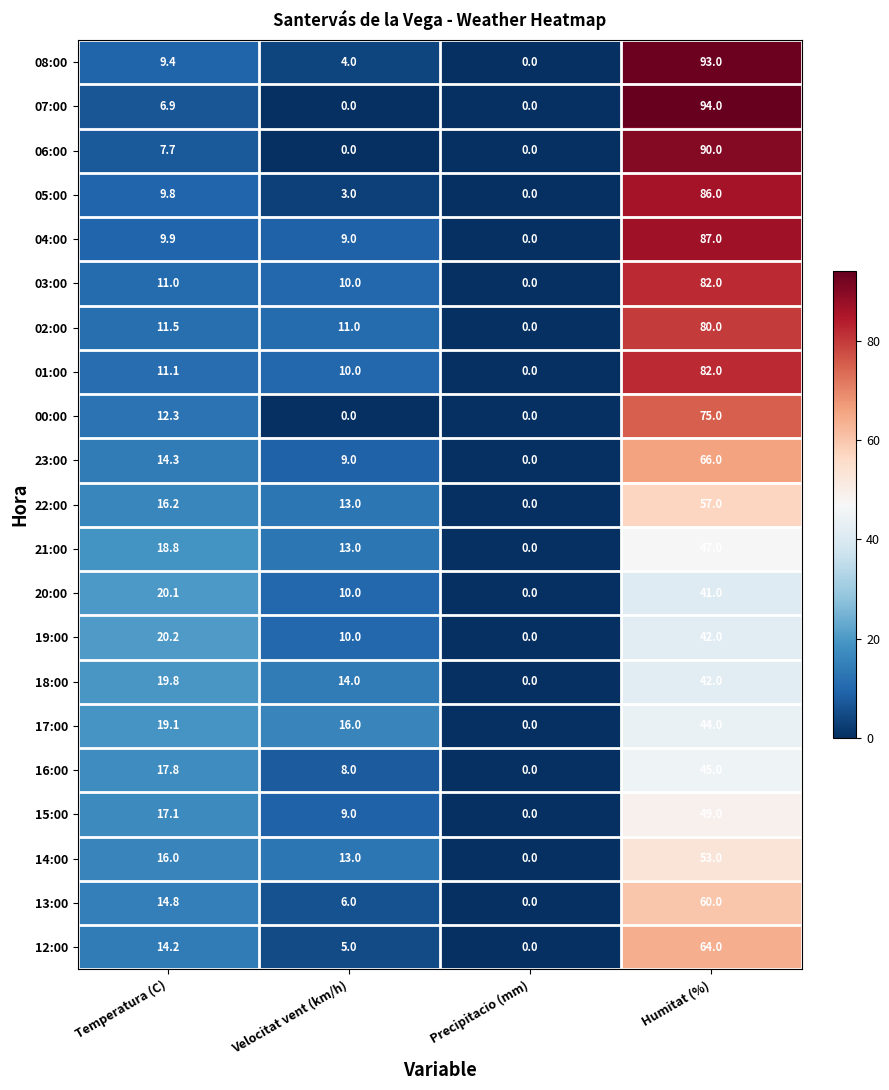

Count the number of categories in the chart.

4